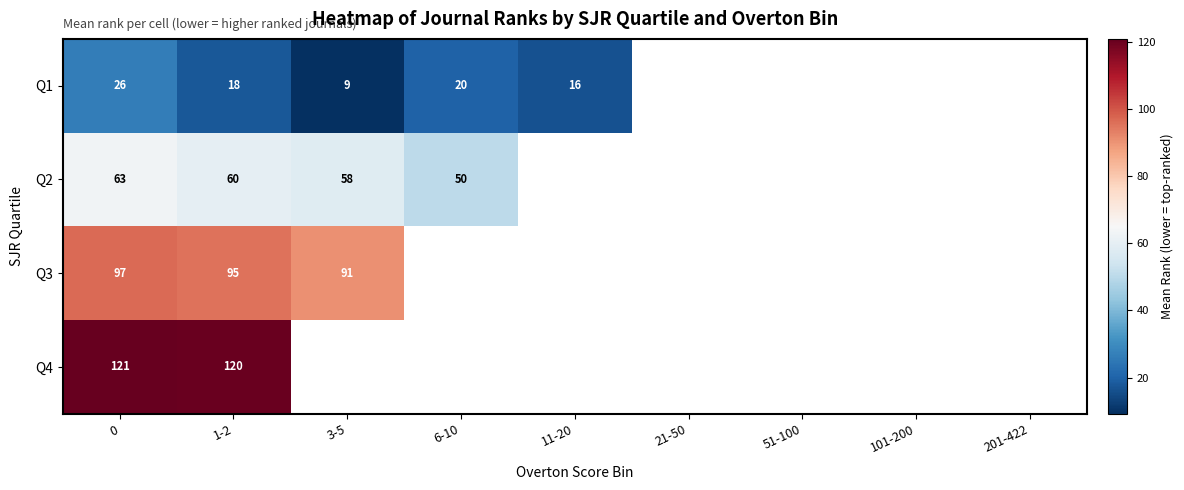

Is the value of Q1 at 0 greater than the value of Q4 at 0?

No